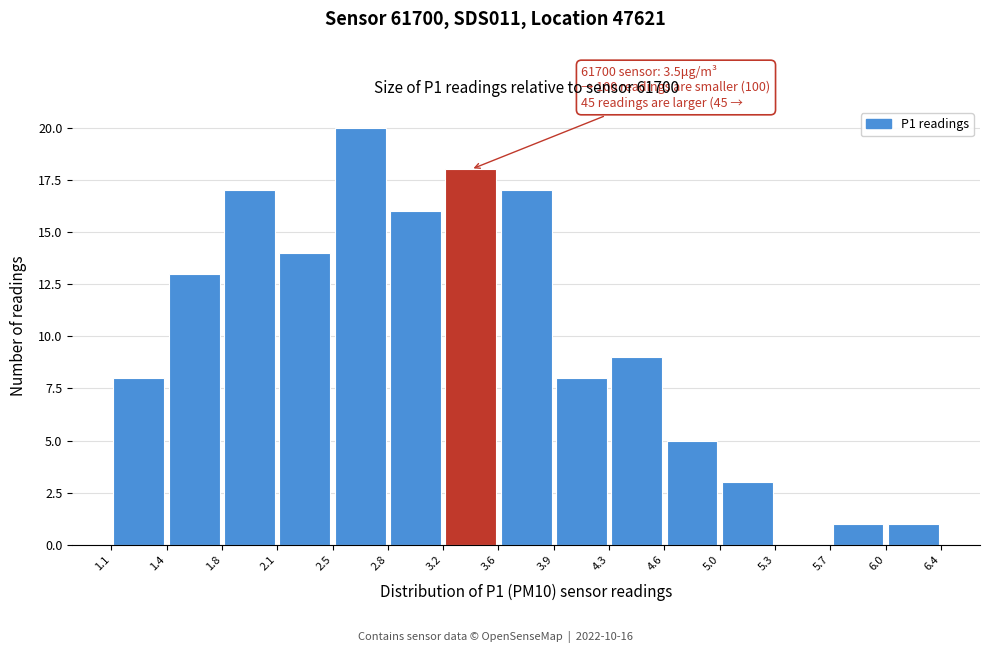

Which range on the x-axis has the tallest bar?

2.5 to 2.8